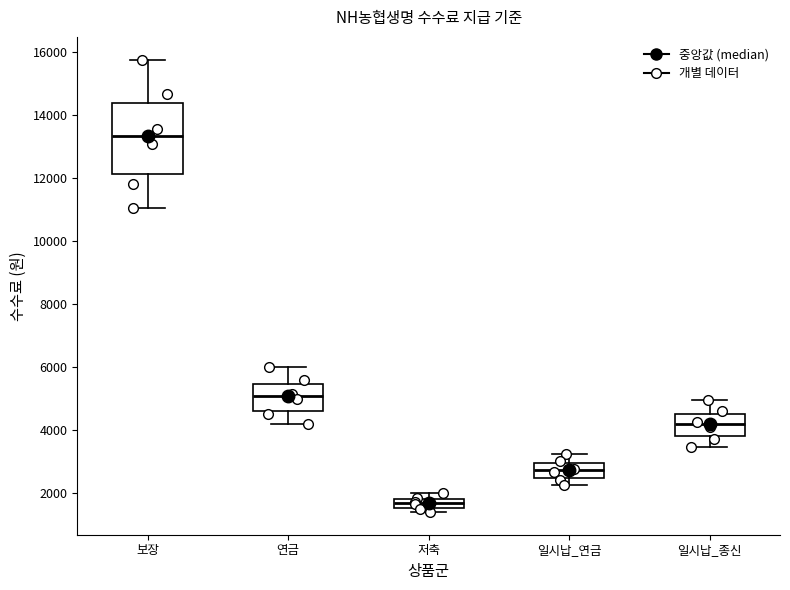

Comparing the boxes themselves (not the whiskers), which one is the tallest?

보장